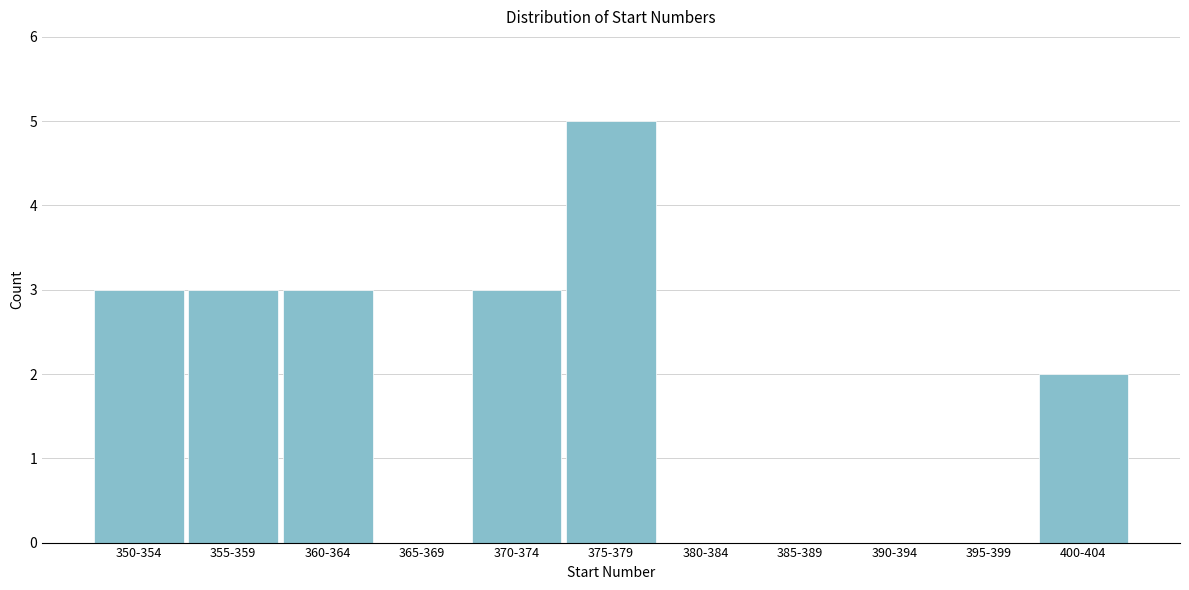

Reading right to left, extract all data points from this chart.

400-404=2	395-399=0	390-394=0	385-389=0	380-384=0	375-379=5	370-374=3	365-369=0	360-364=3	355-359=3	350-354=3